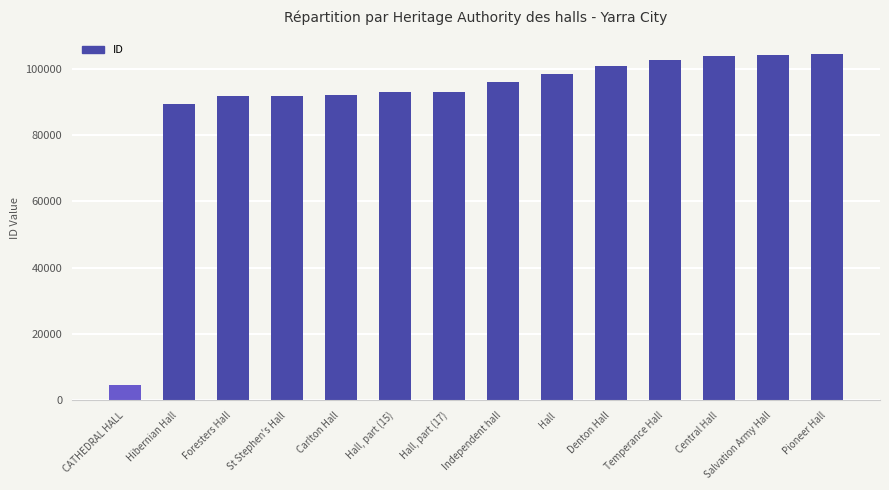

What is the maximum value shown in the chart?

104243